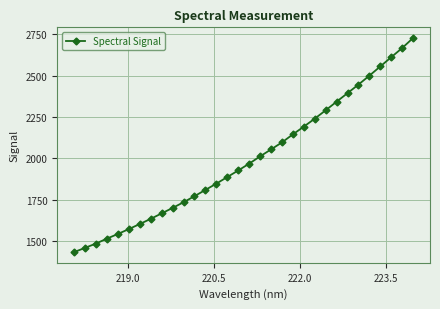

What is the value of the 5th point from the left?

1544.7